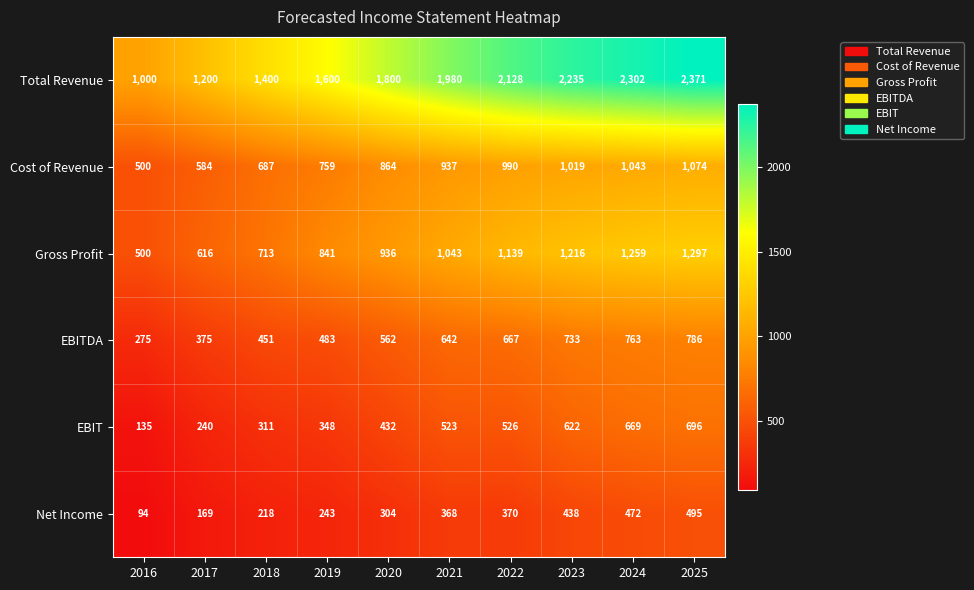

Is the value of Cost of Revenue at 2020 greater than the value of Net Income at 2025?

Yes